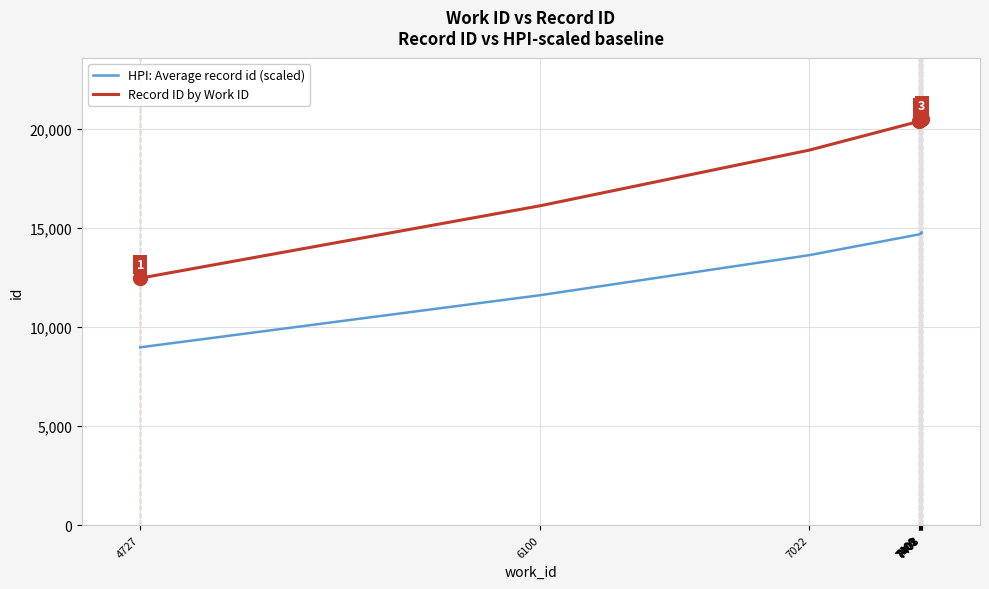

Read the Record ID by Work ID value at 4727.

12472.0